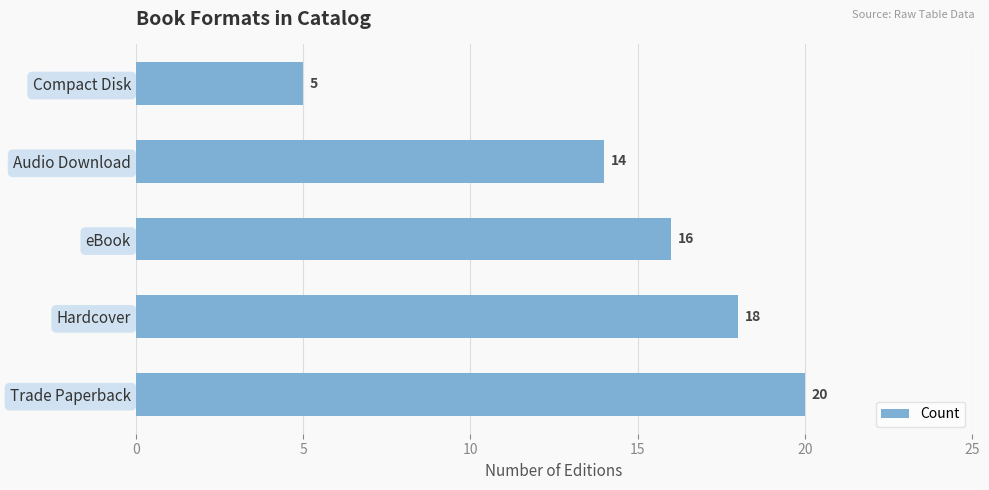

How many data points are less than 16?

2